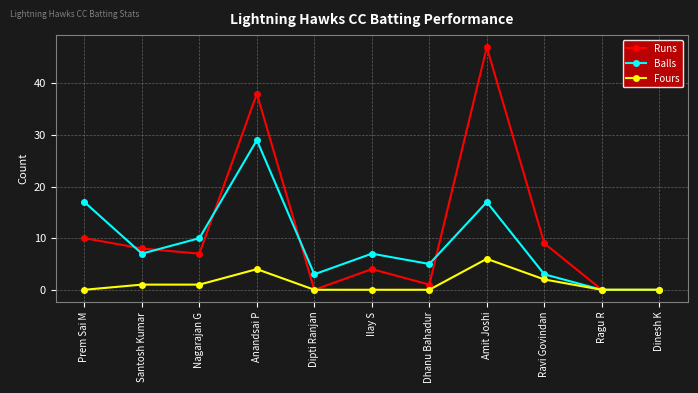

Rank the series by their maximum value, from lowest to highest.

Fours, Balls, Runs